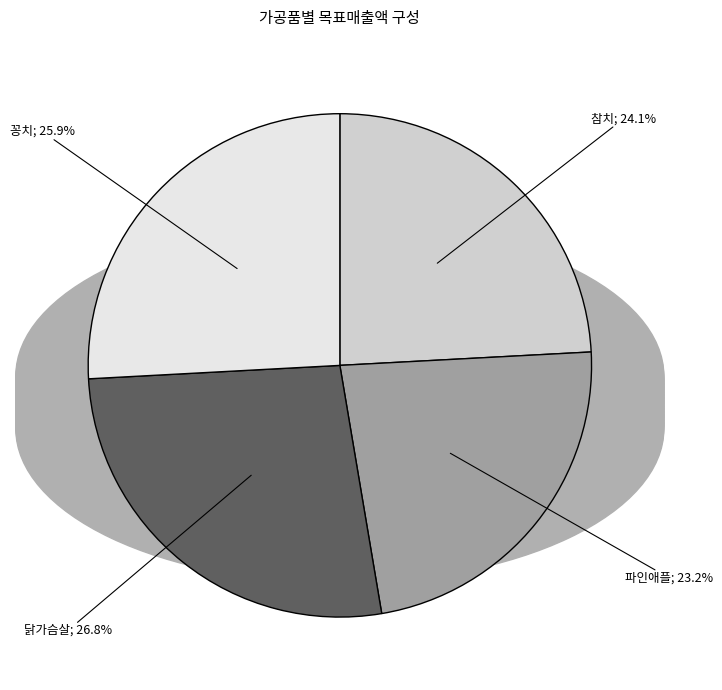

Does any single category account for the majority?

No